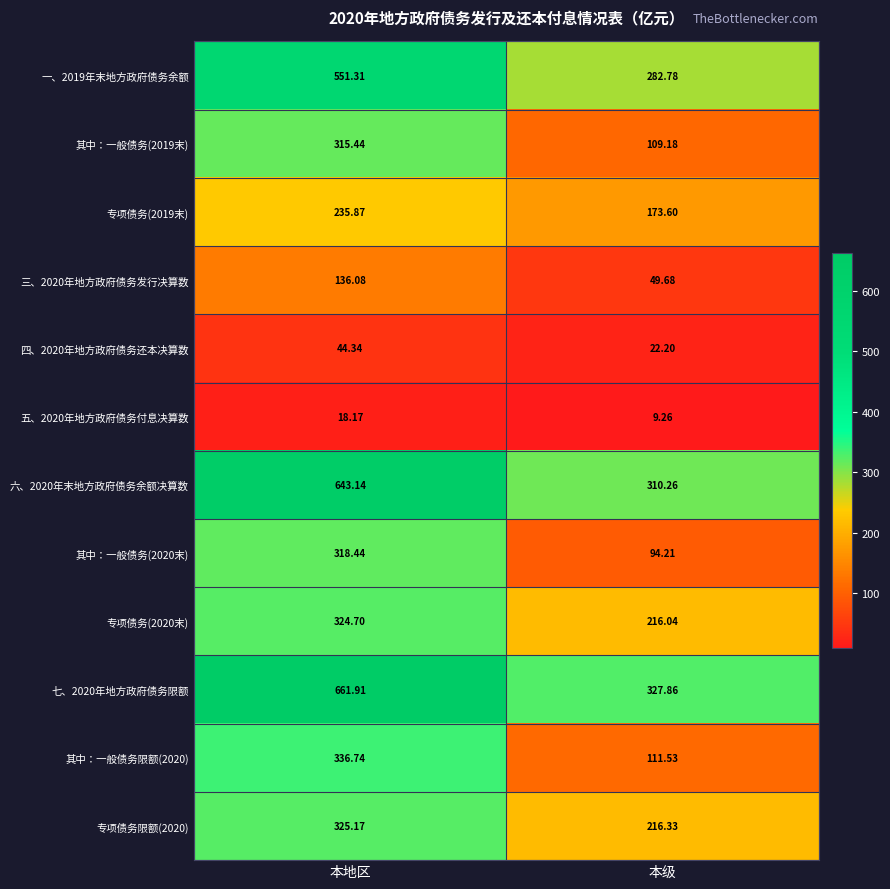

Where does the 其中：一般债务(2020末) series first go above 318?

本地区